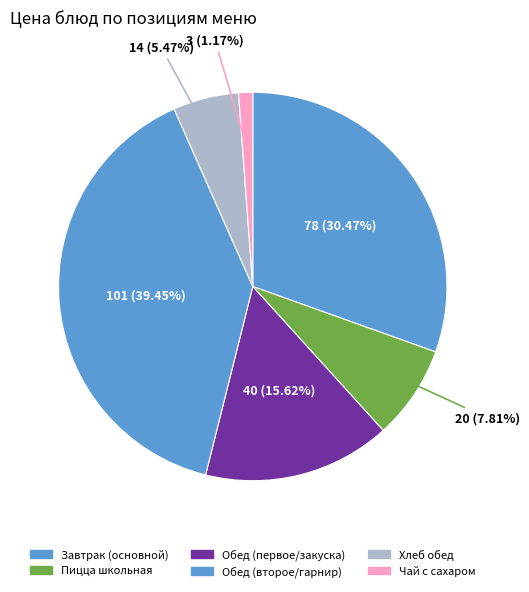

How many slices are in this pie chart?

6